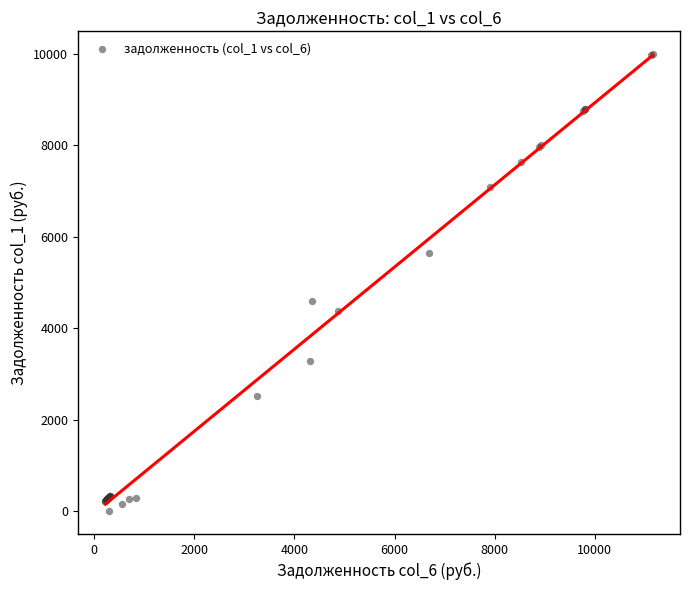

What Y value in the scatter plot is closest to 4992?

4592.2